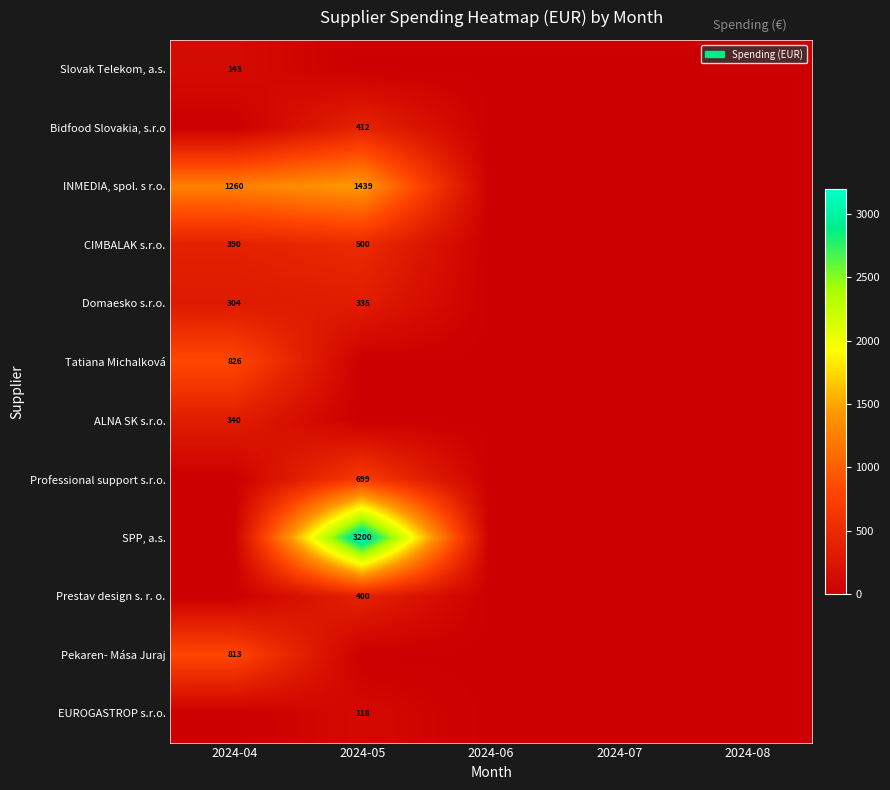

The Bidfood Slovakia, s.r.o series shows 412 at 2024-05. True or false?

True